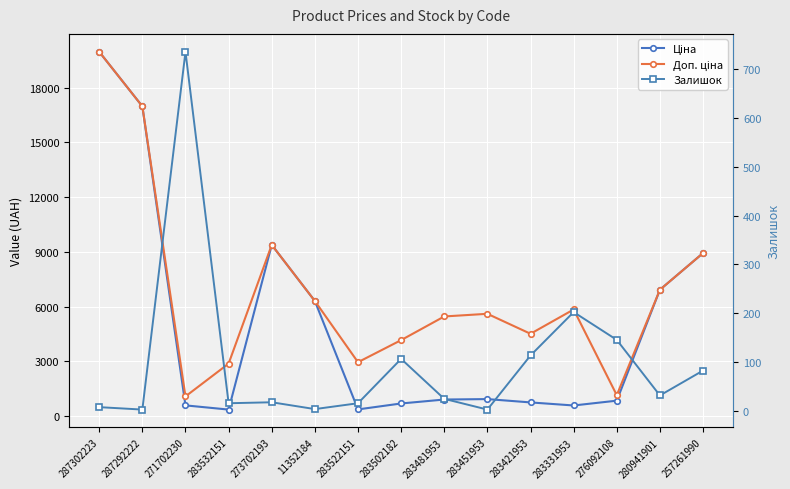

Is it true that Залишок equals 3.0 at 11352184?

True